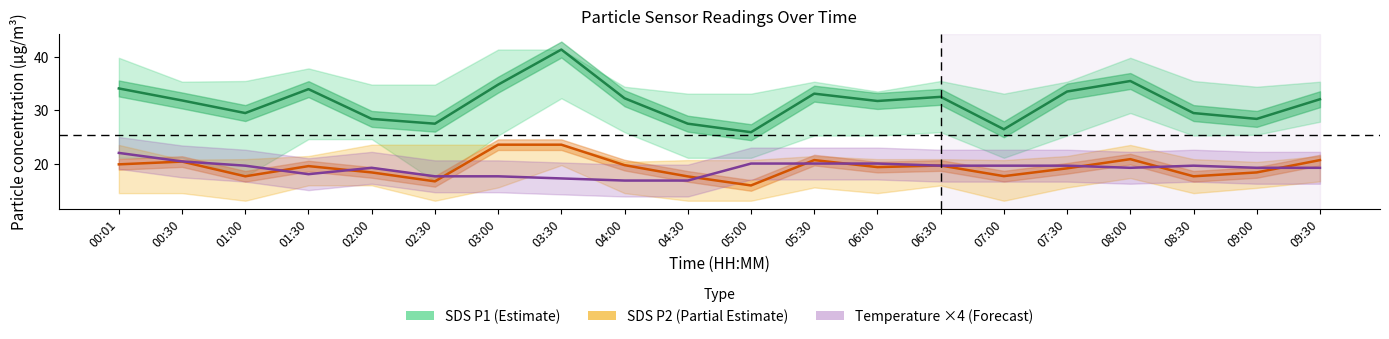

What is the minimum value shown in the chart?

15.9